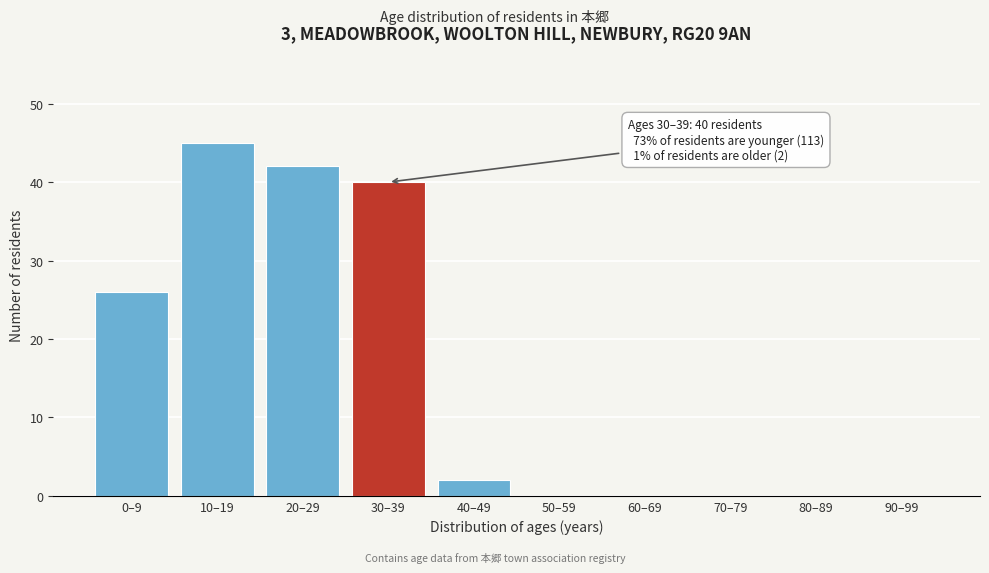

Reading right to left, what are all the values shown in this chart?

90–99=0	80–89=0	70–79=0	60–69=0	50–59=0	40–49=2	30–39=40	20–29=42	10–19=45	0–9=26